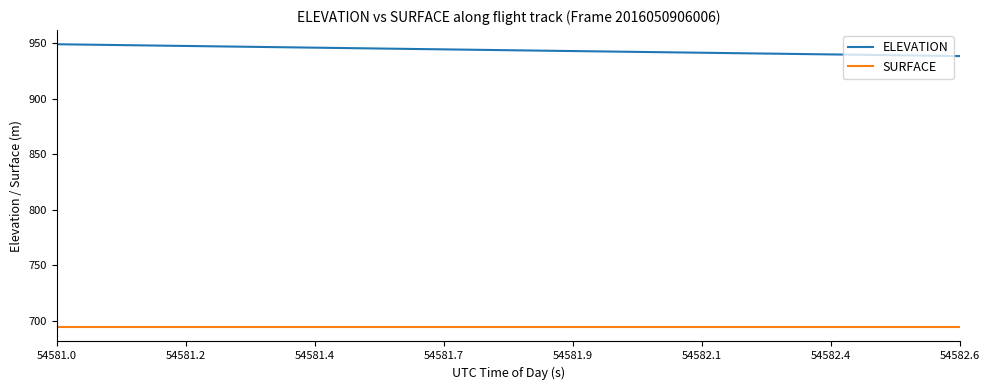

True or false: ELEVATION and SURFACE cross at least once.

False